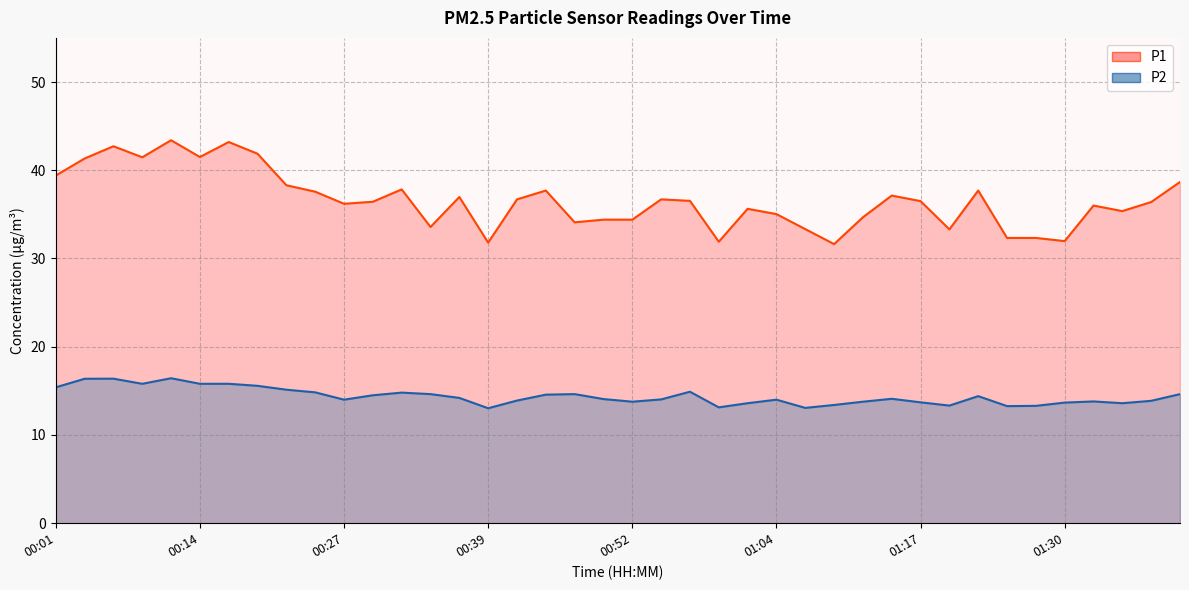

Is it true that P1 equals 34.1 at 00:47?

True